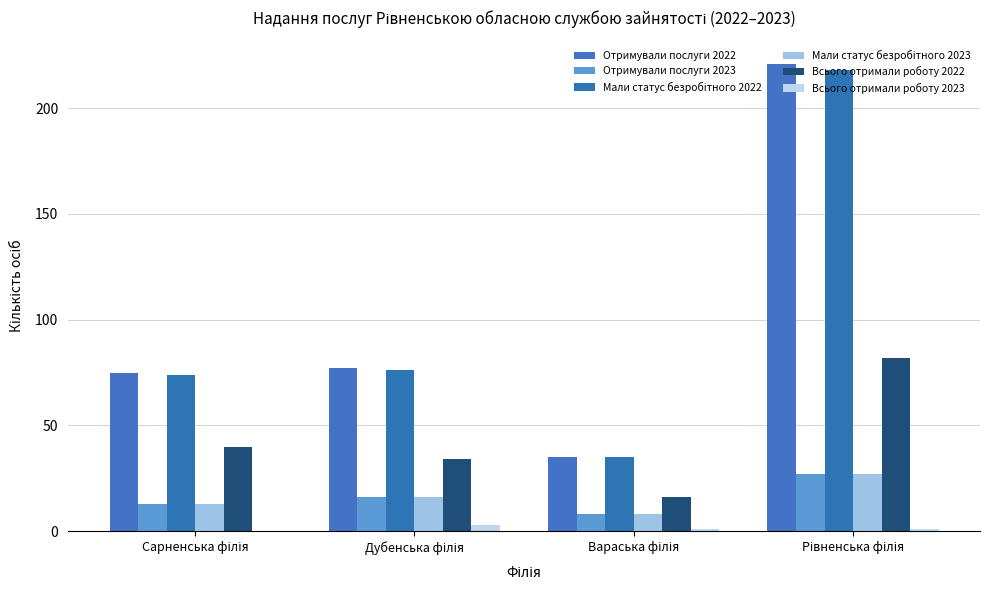

How many groups of bars are there?

4